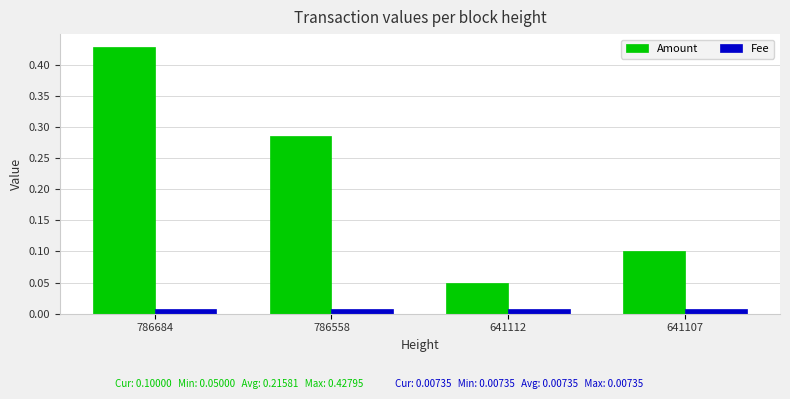

List the series in order of their overall mean, highest first.

Amount, Fee